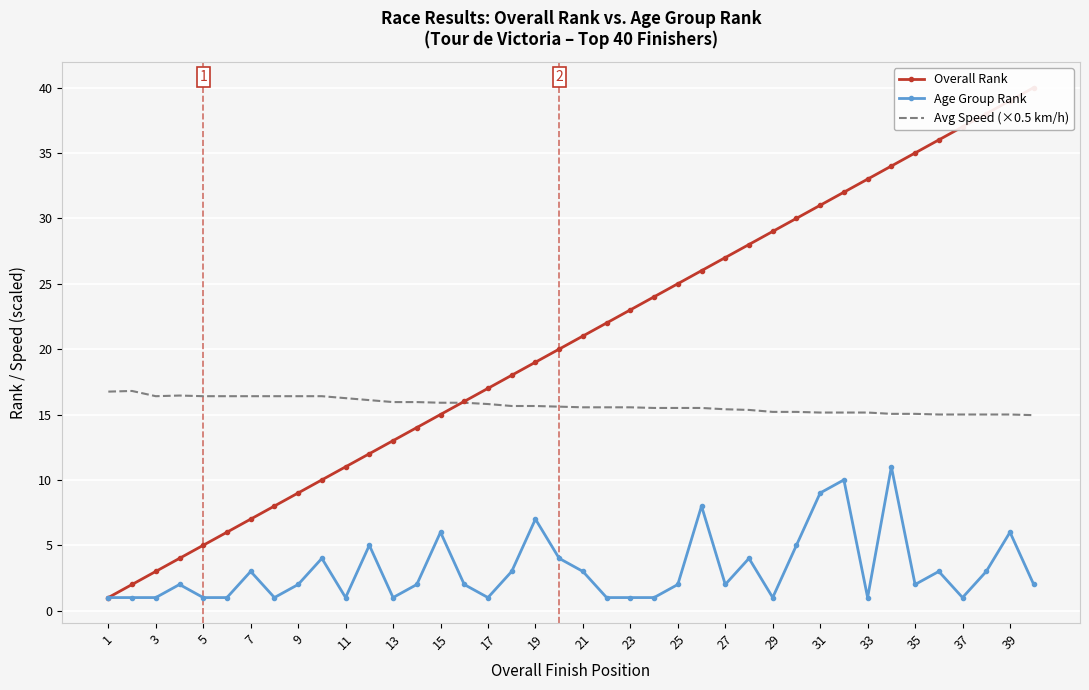

The Age Group Rank series shows 1.8 at 19. True or false?

False